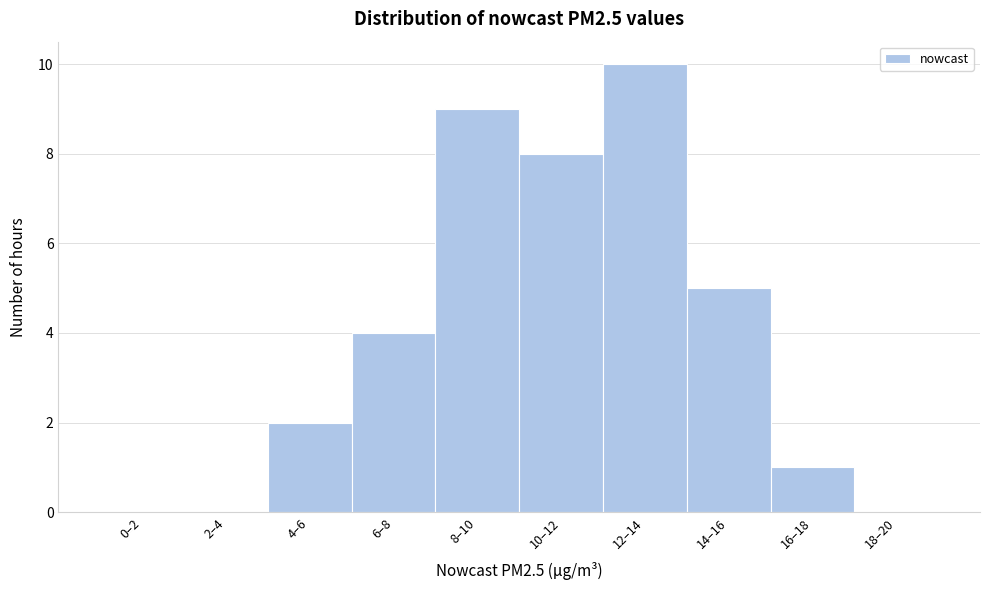

Reading left to right, transcribe all the data shown in this chart.

0–2=0	2–4=0	4–6=2	6–8=4	8–10=9	10–12=8	12–14=10	14–16=5	16–18=1	18–20=0